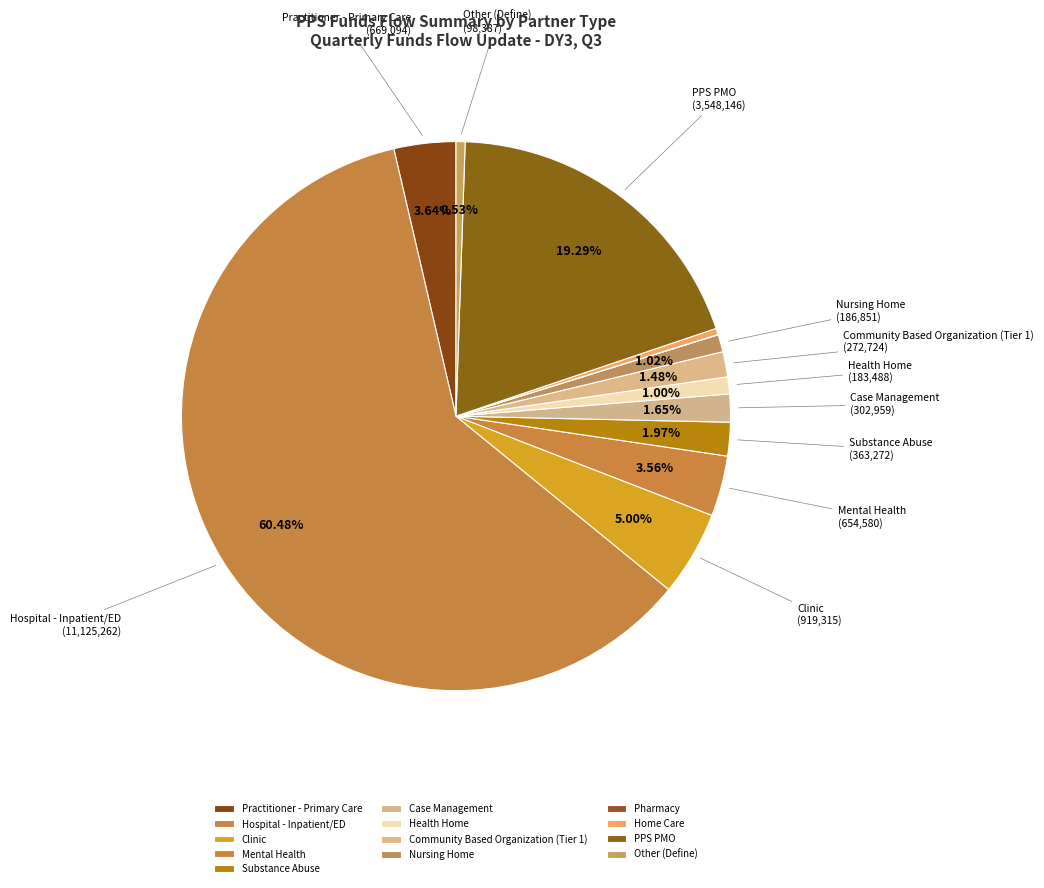

Which slice is the largest?

Hospital - Inpatient/ED